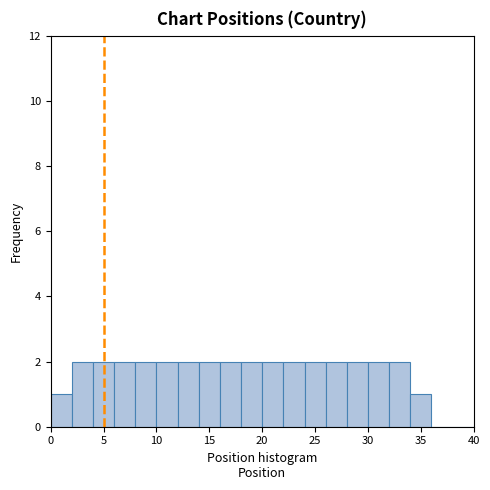

What is the height of the bar covering 30 to 32 on the x-axis? The values are not printed on the chart, so give them approximately, as read against the axis.

2